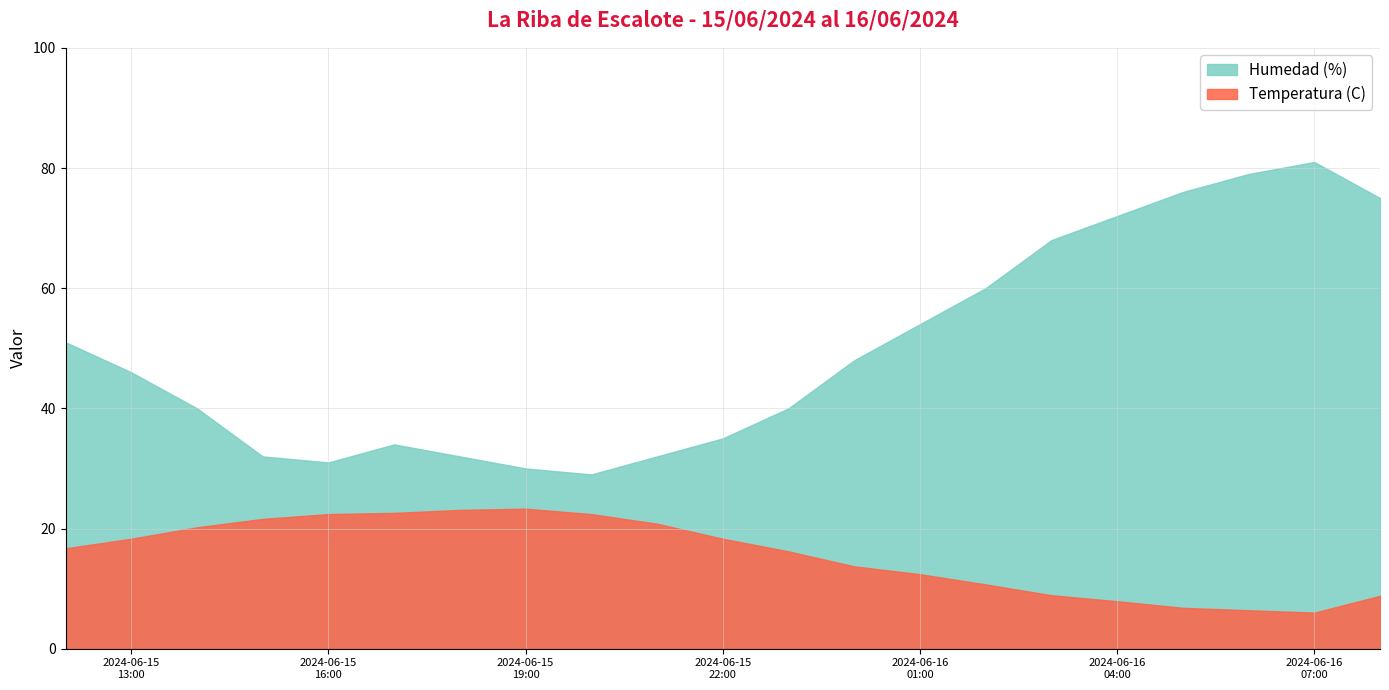

At 15/06 20:00, list the series in order from largest to smallest.

Humedad (%), Temperatura (C)